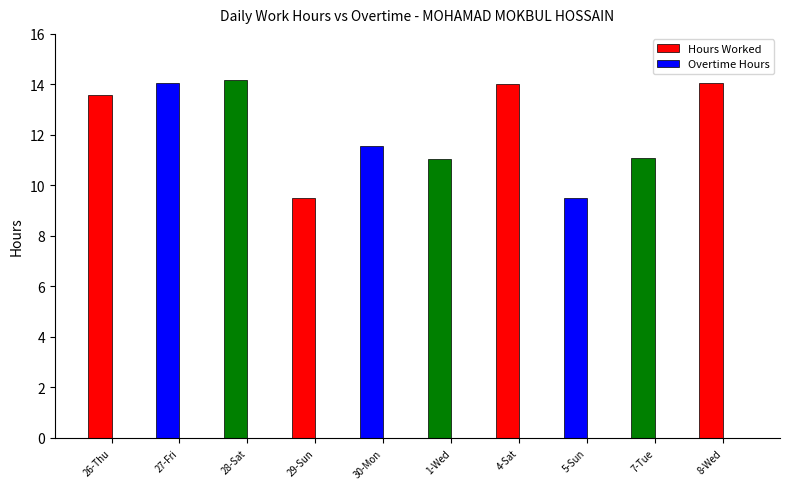

Which has a higher value, 27-Fri or 29-Sun?

27-Fri